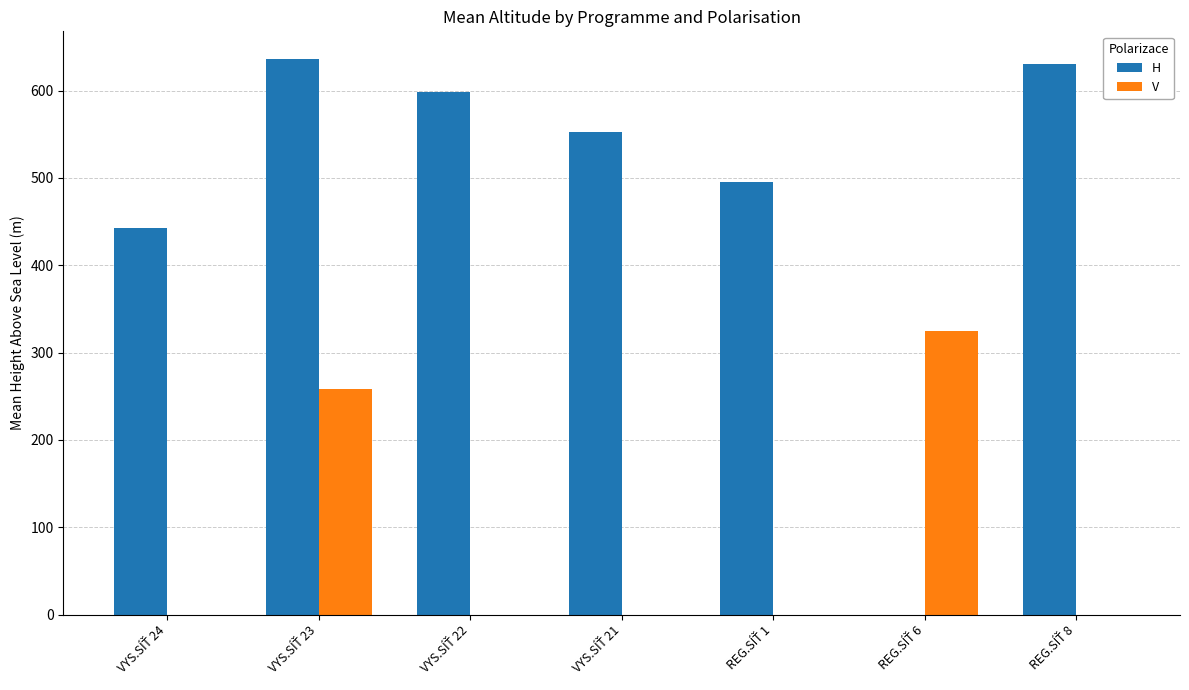

What is the maximum value for V?

325.0